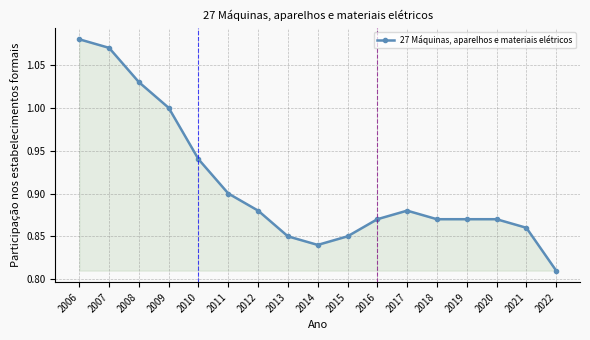

What is the change in value from 2007 to 2014?

-0.2